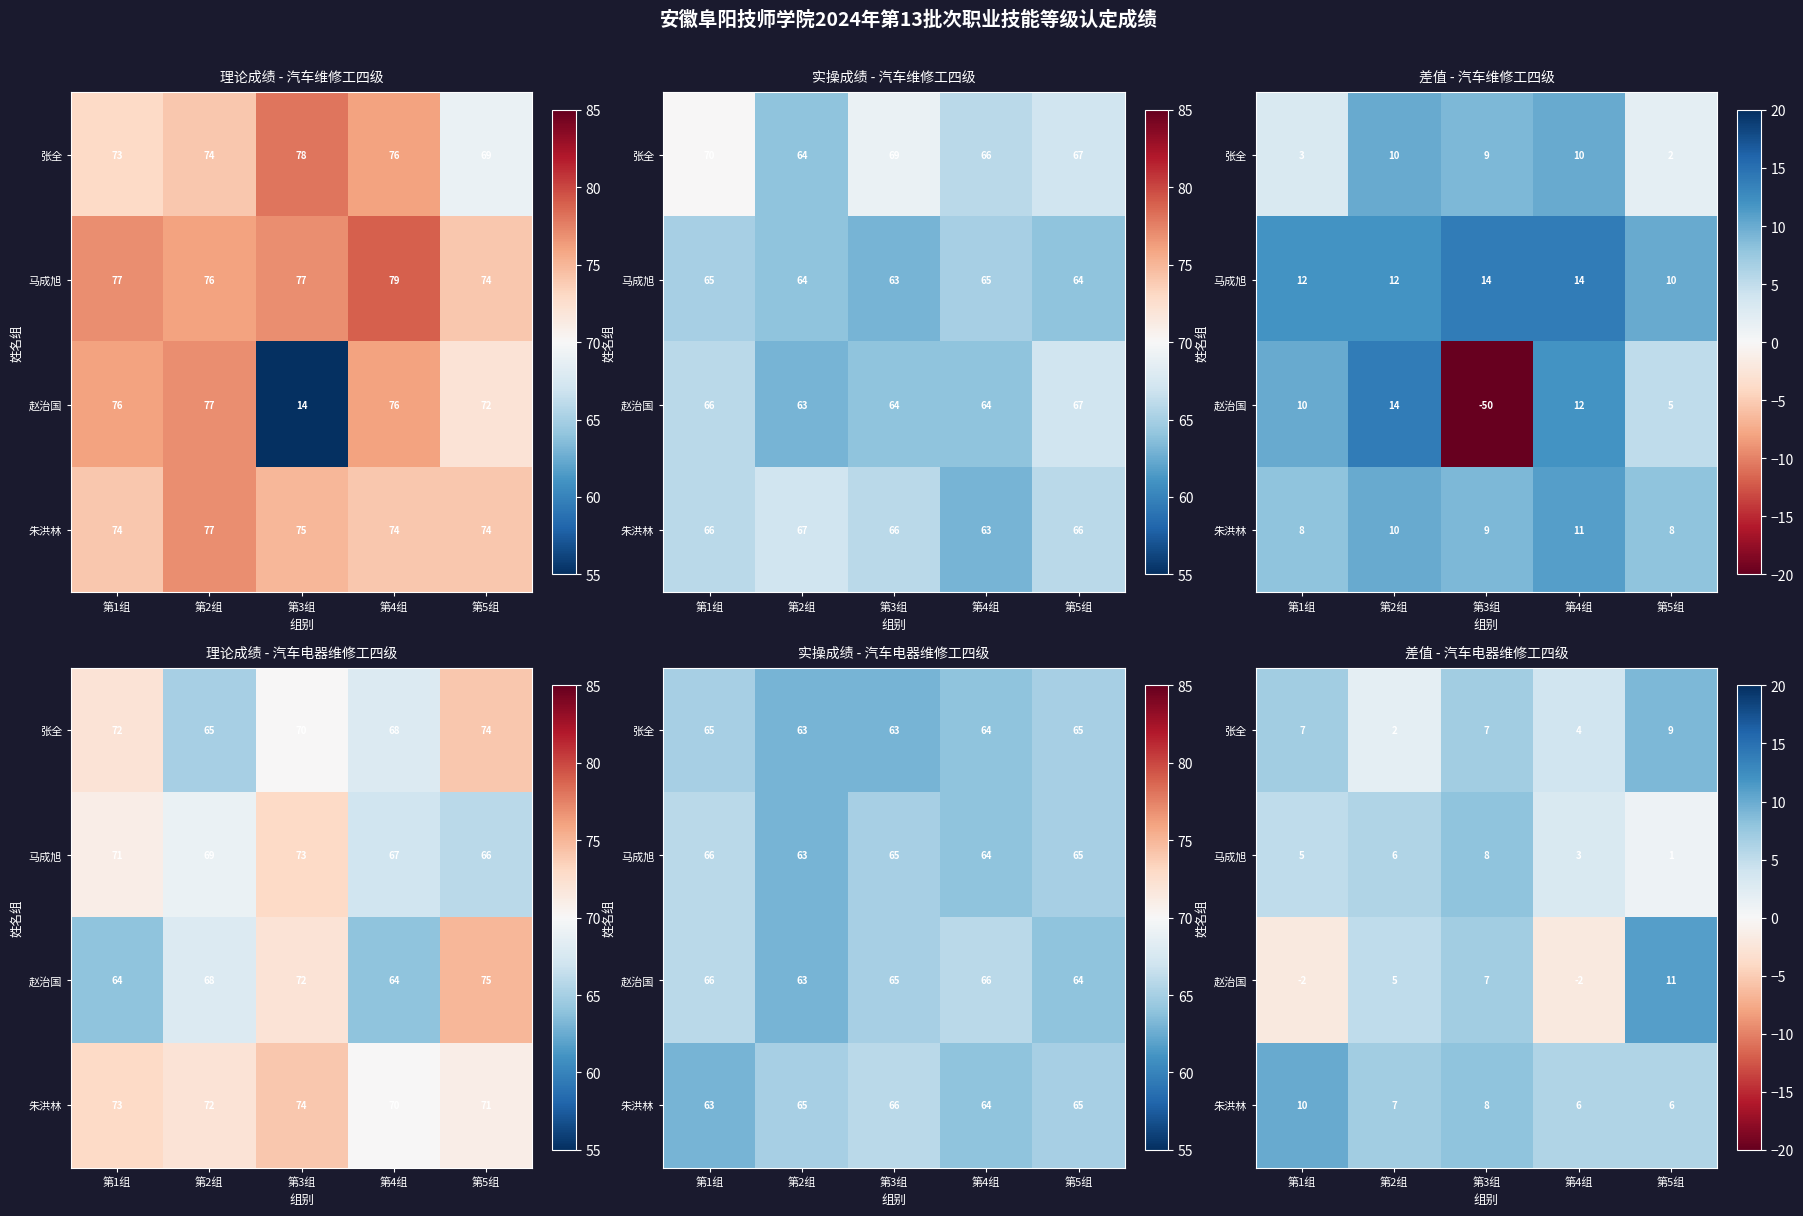

The value of 朱洪林 at 第3组 is 8. True or false?

True